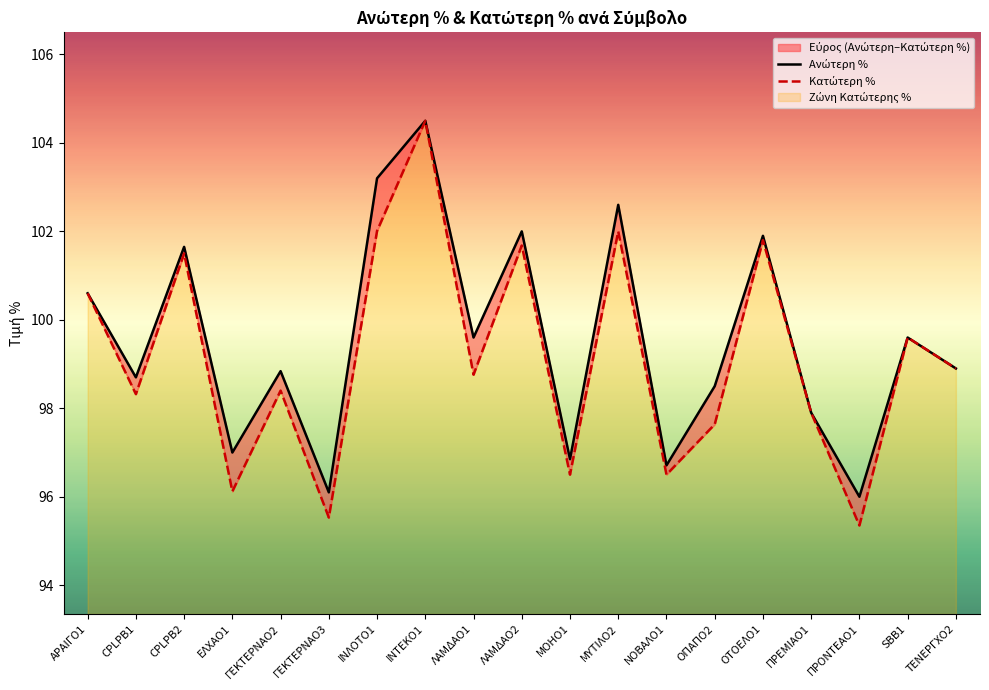

How many lines are shown in the chart?

2